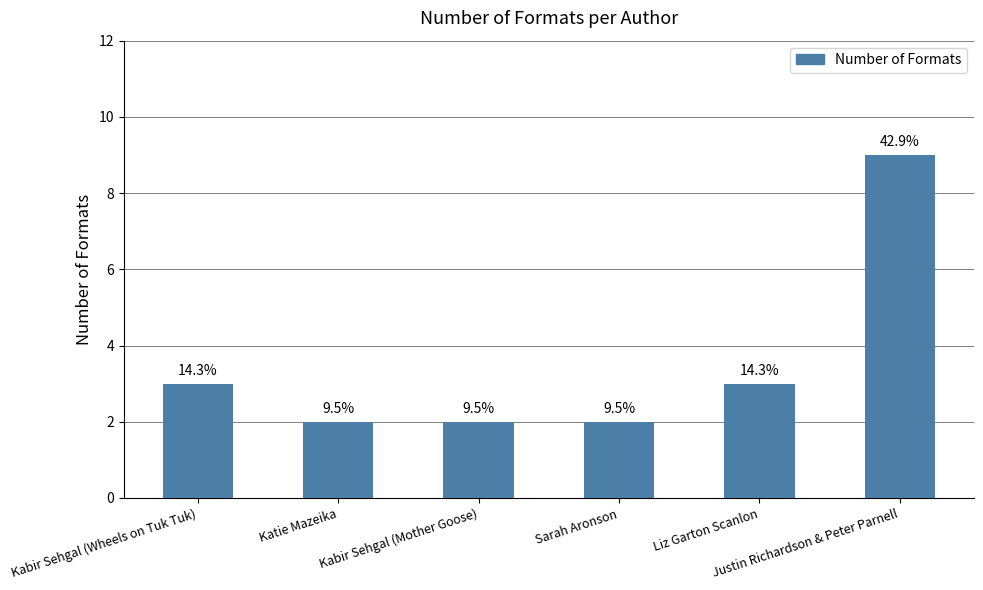

Does the chart contain any negative values?

No